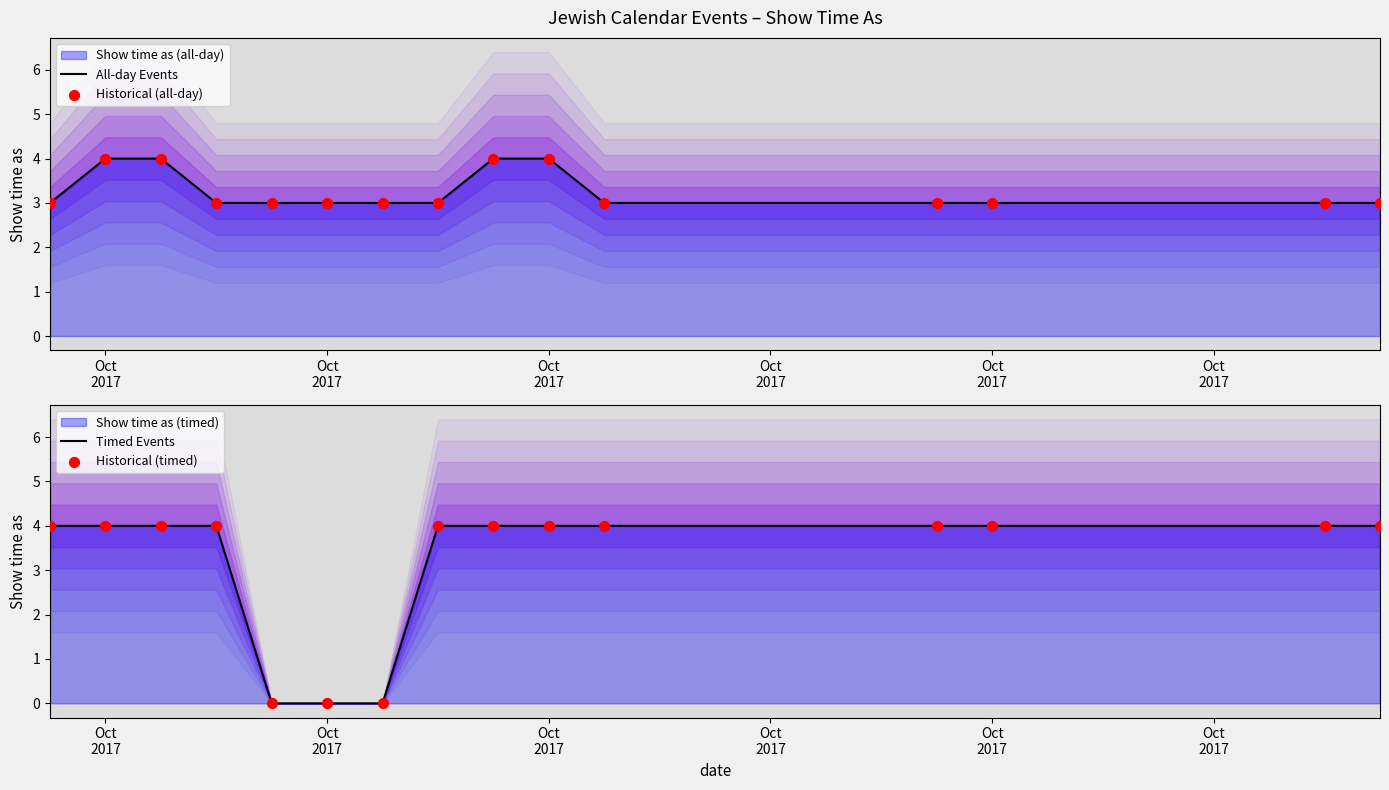

At how many categories does at least one series exceed 1?

15